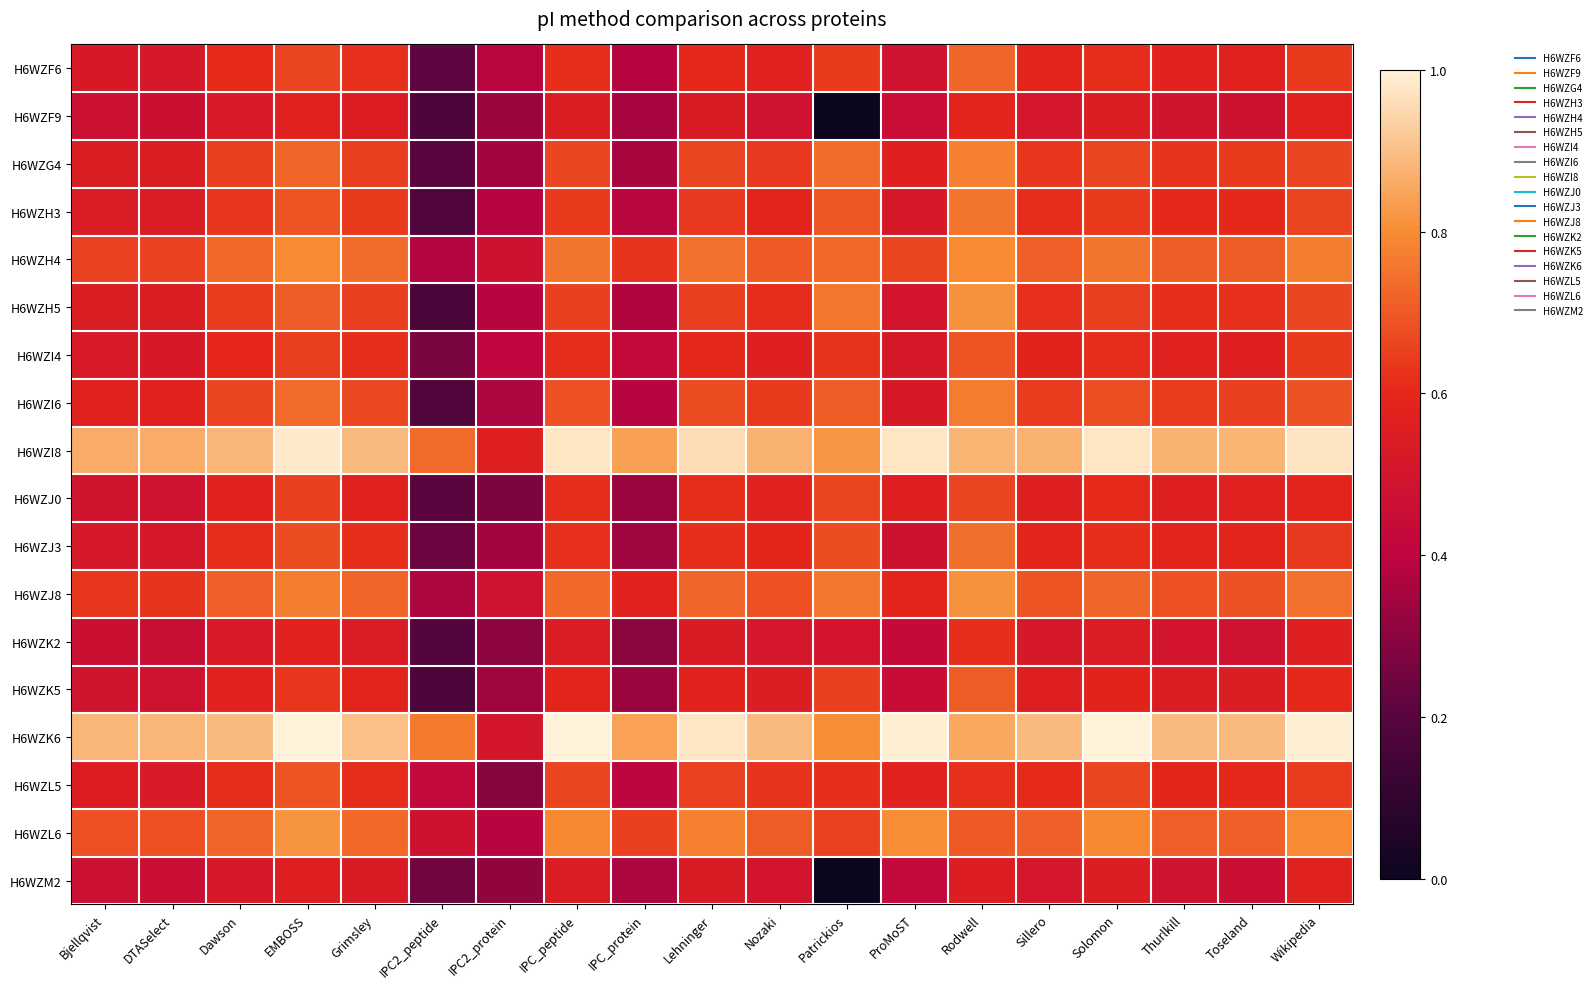

List the series in order of their peak value, lowest first.

H6WZM2, H6WZF9, H6WZK2, H6WZJ0, H6WZI4, H6WZL5, H6WZK5, H6WZF6, H6WZJ3, H6WZH3, H6WZI6, H6WZG4, H6WZH4, H6WZH5, H6WZJ8, H6WZL6, H6WZI8, H6WZK6